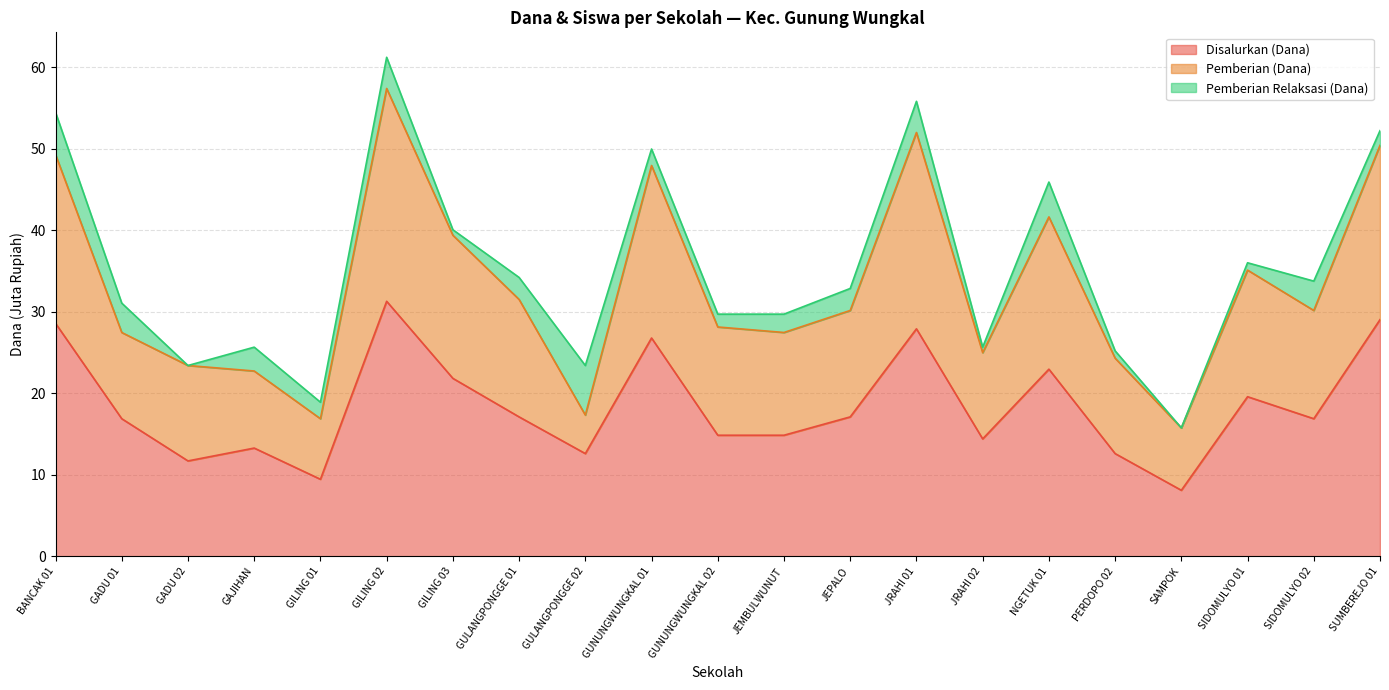

Is the value of Disalurkan (Dana) at SUMBEREJO 01 greater than the value of Pemberian (Dana) at GILING 02?

No